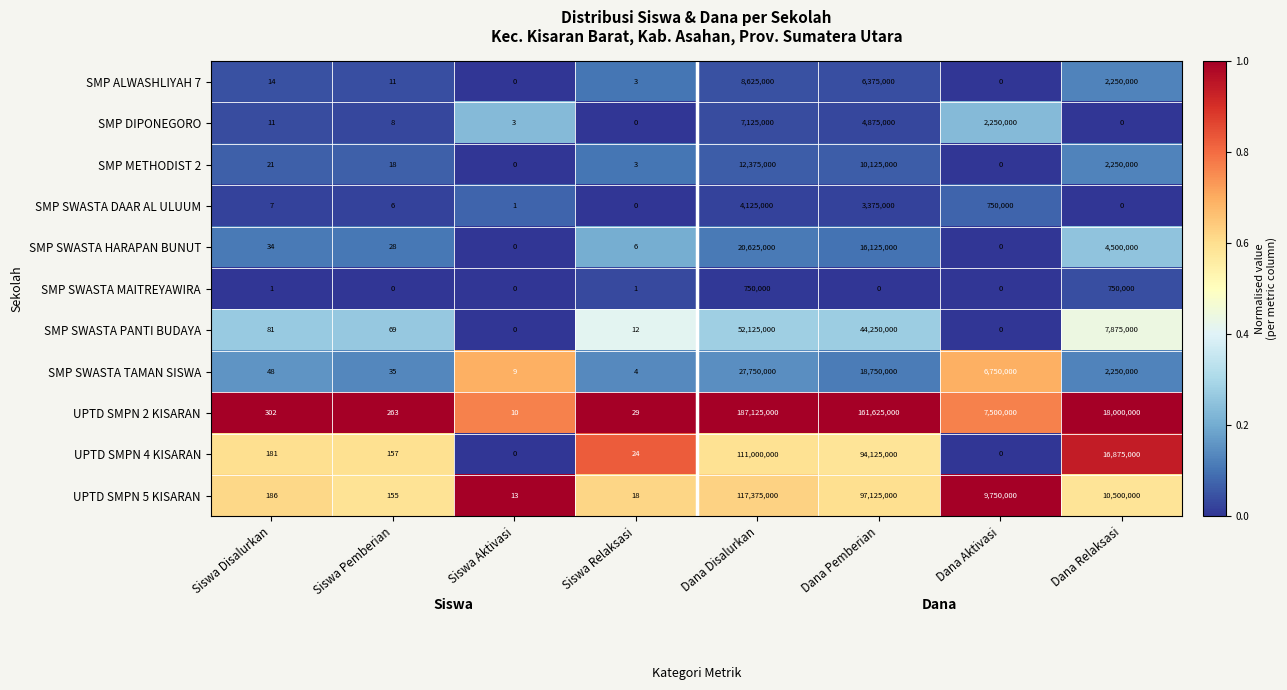

At which category does the chart reach its peak across all series?

Dana Disalurkan